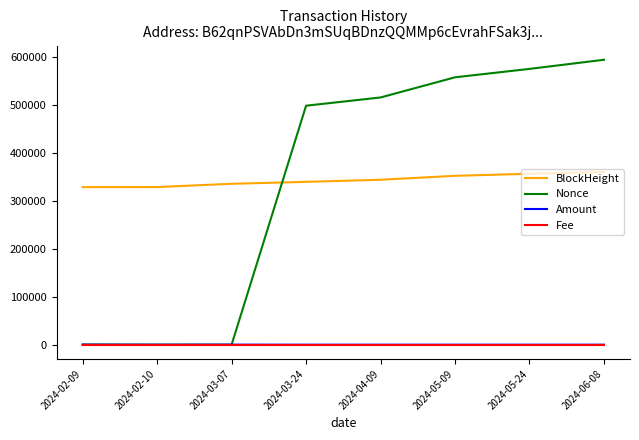

At how many categories does at least one series exceed 502973?

4